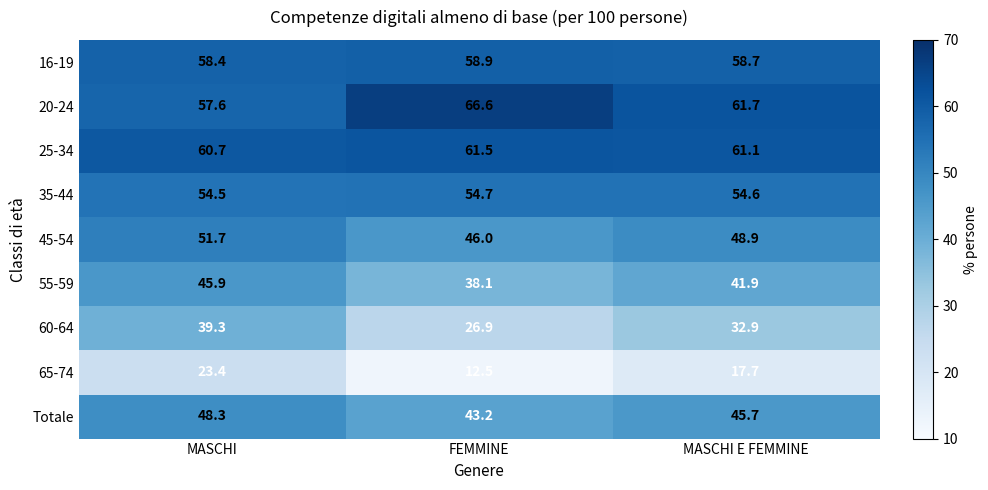

List the labels in order of 60-64 value, smallest first.

FEMMINE, MASCHI E FEMMINE, MASCHI